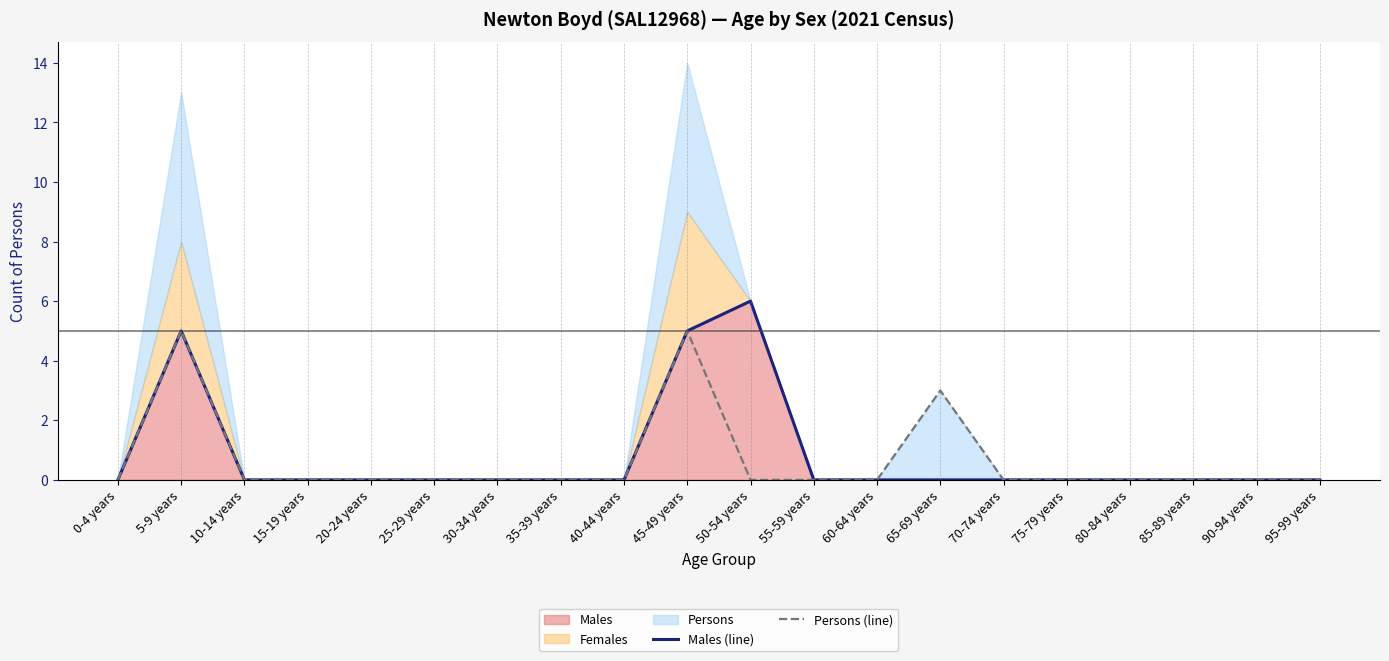

Is the value of Males (line) at 0-4 years greater than the value of Persons (line) at 25-29 years?

No